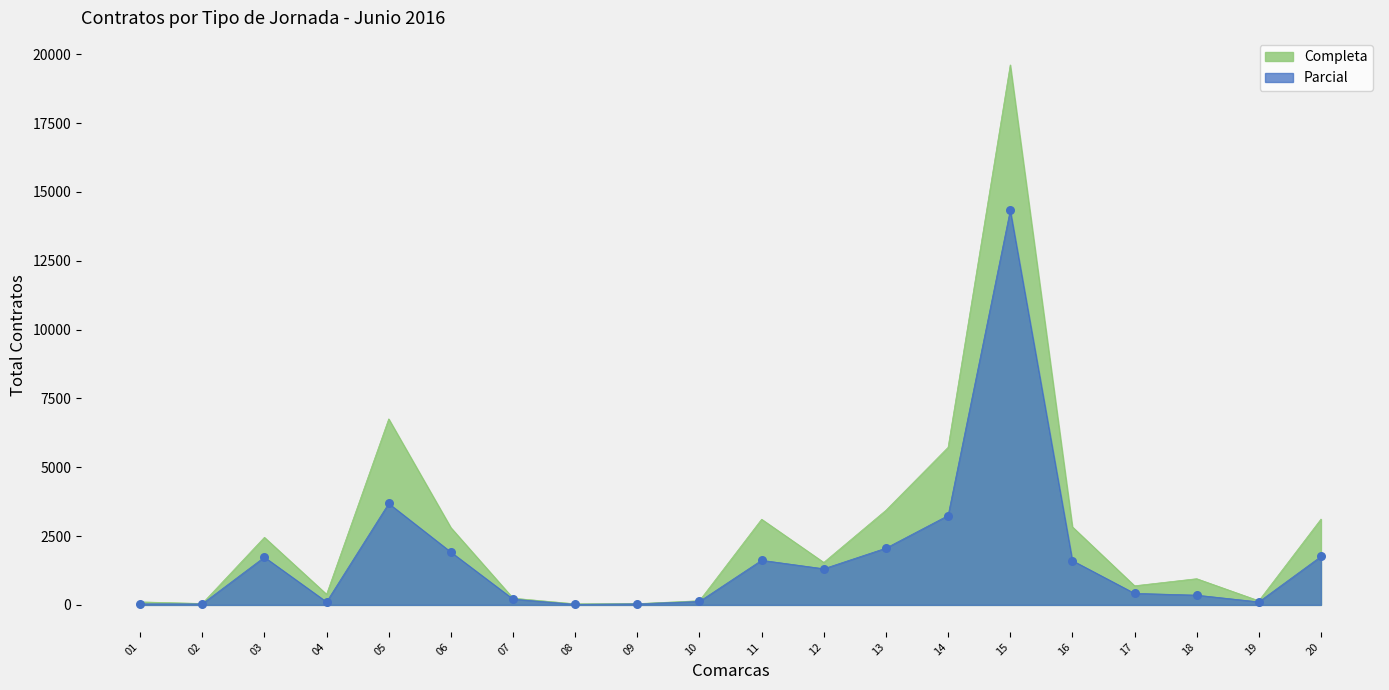

At which category is the sum across all series the highest?

15